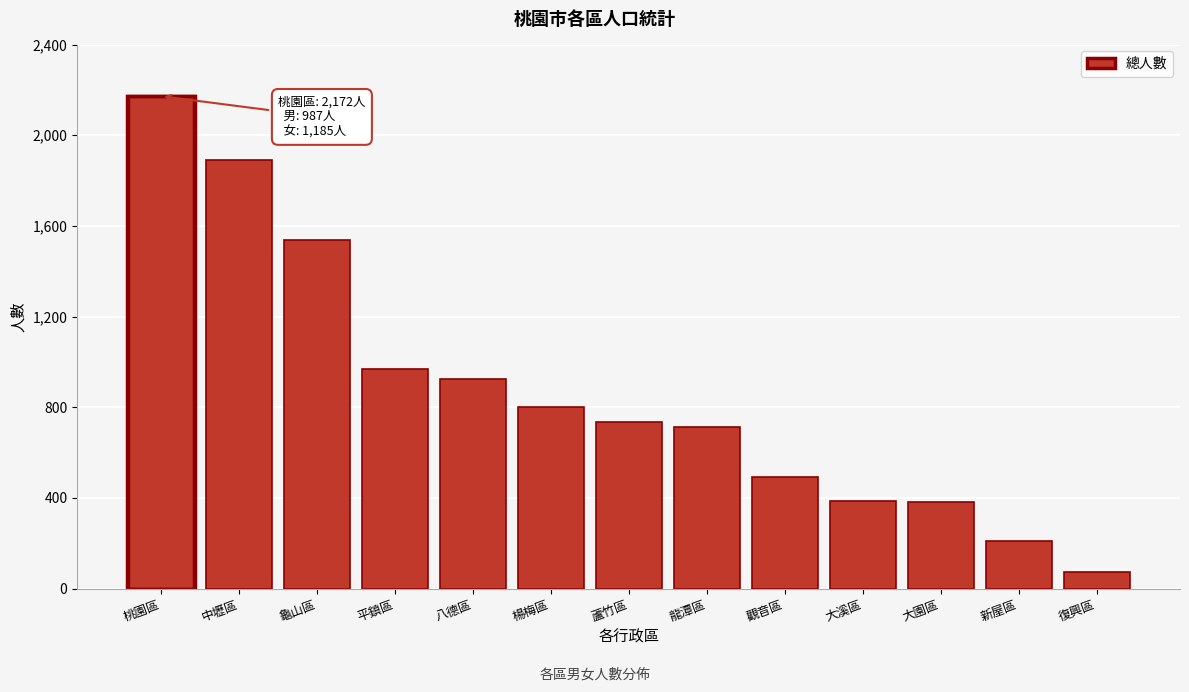

Which label corresponds to the smallest value in the chart?

復興區